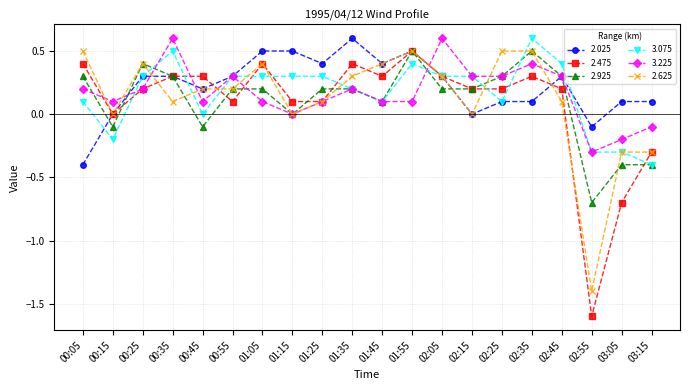

Where is the first local minimum for 3.075?

00:15